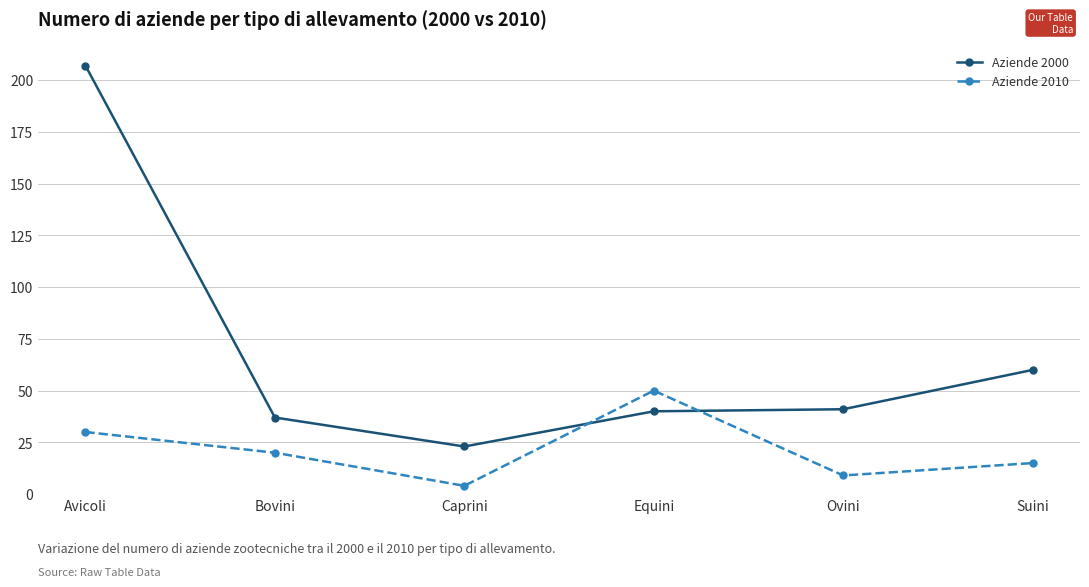

What is the label of the 3rd point from the left?

Caprini